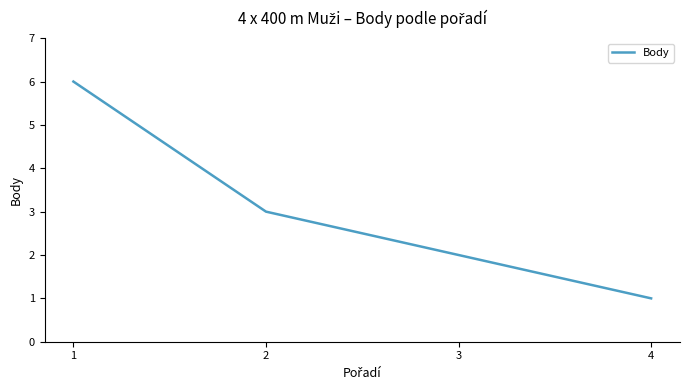

What is the difference between the second highest and minimum values?

2